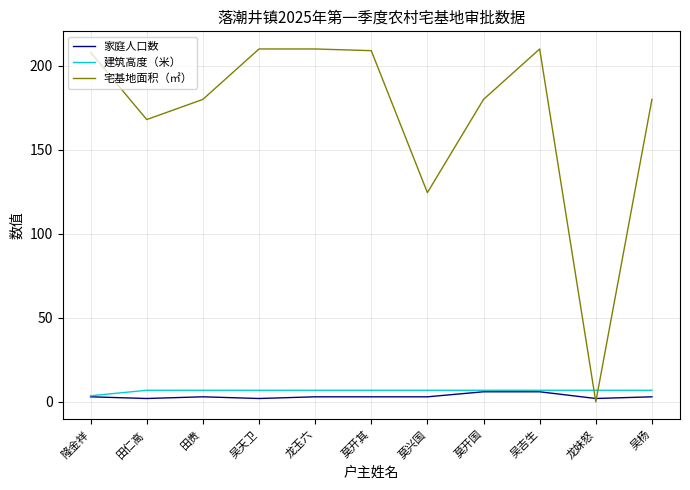

Count the 家庭人口数 values in the range 2 to 3.

9